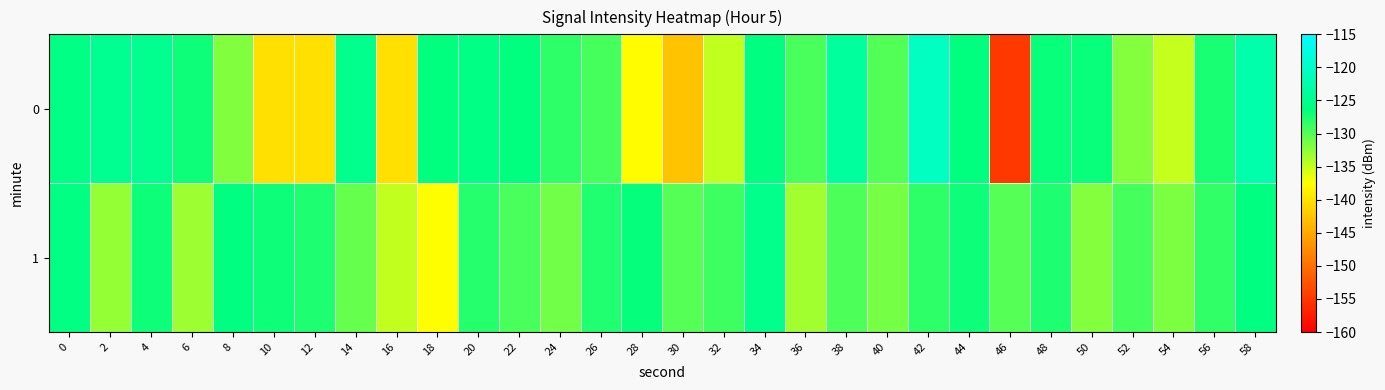

Which has a higher value, 6 or 40?

6